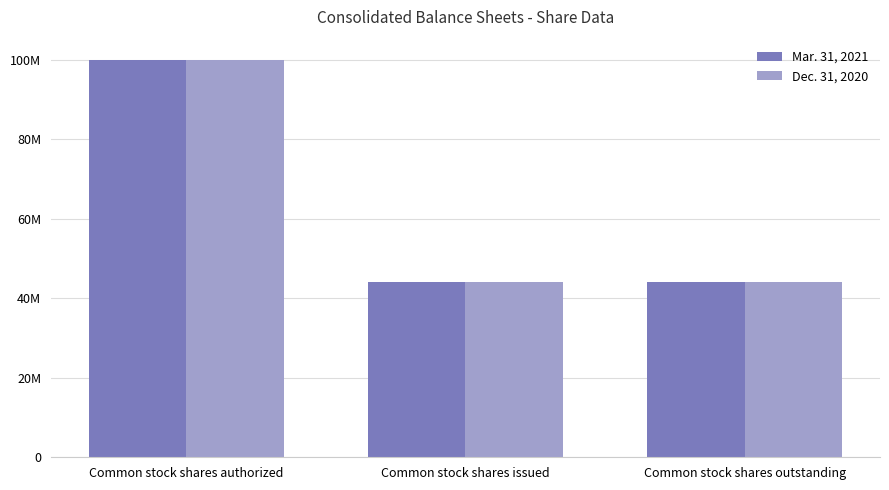

What is the label of the 2nd bar from the left?

Common stock shares issued